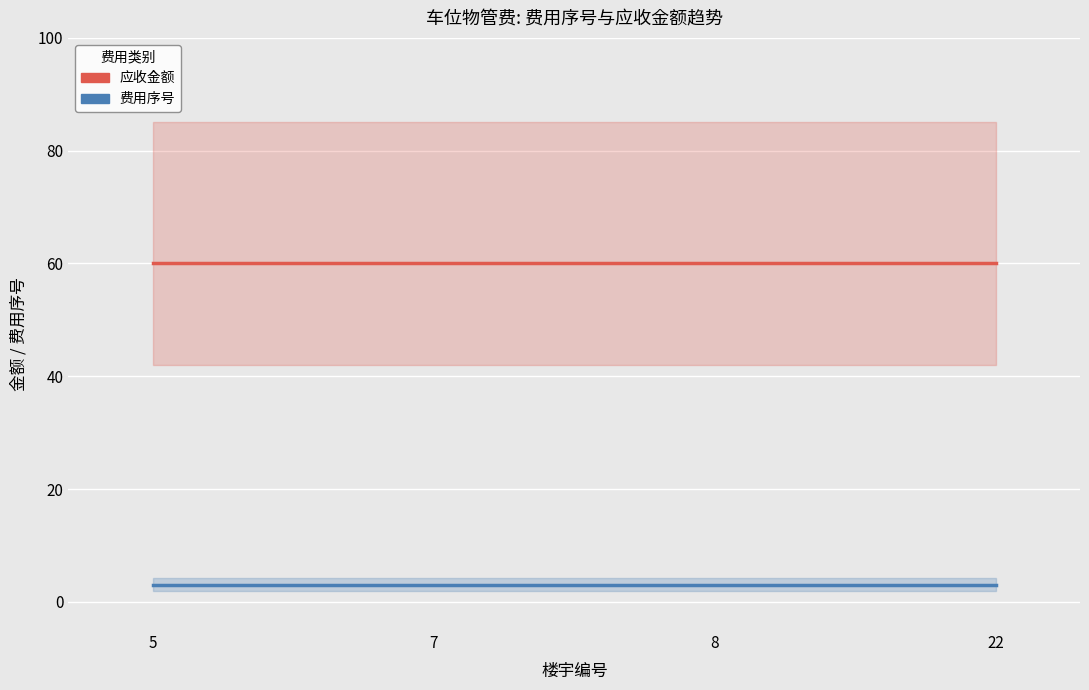

Which category has the highest value in the 费用序号 series?

5